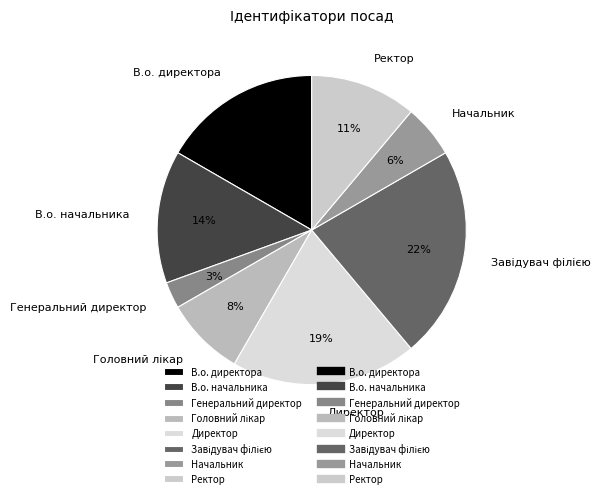

What percentage is the В.о. начальника slice, to the nearest percent?

14%